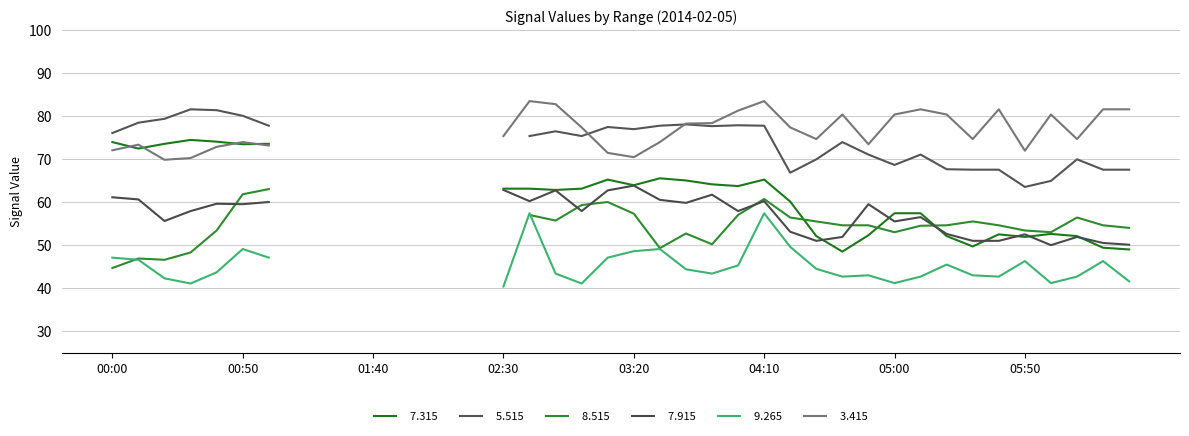

Between 02:10 and 04:50, which is larger?

02:10